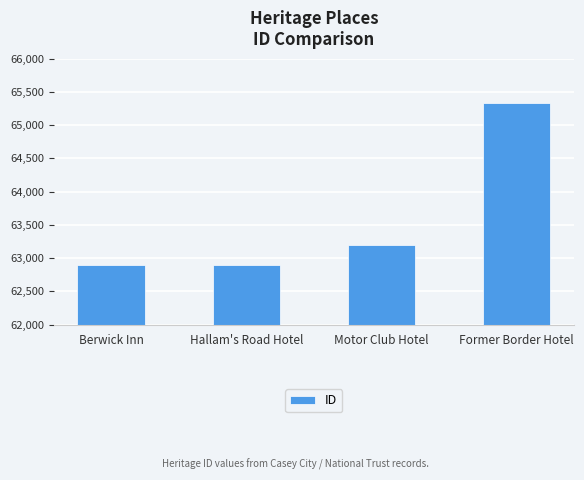

Are the bars grouped side by side (vs. stacked)?

No